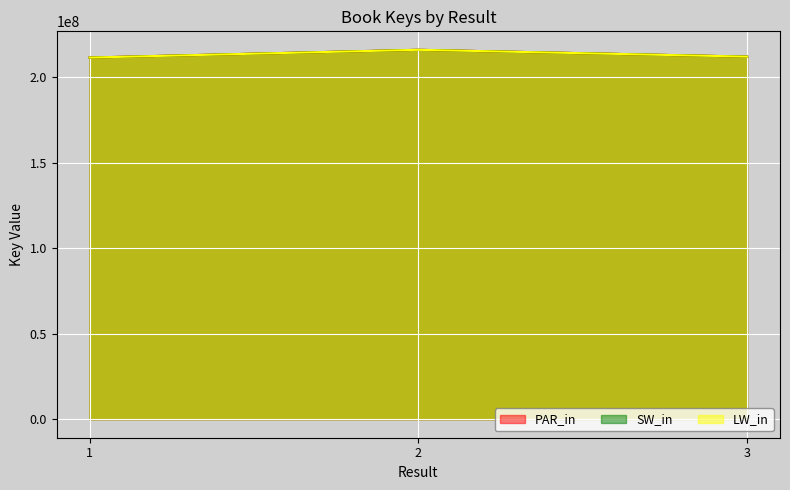

What is the average value of the LW_in series?

213114690